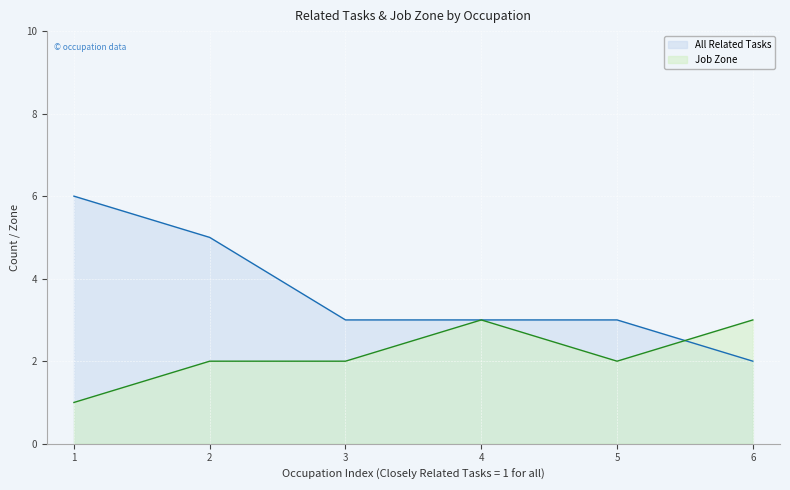

What is the maximum value for Job Zone?

3